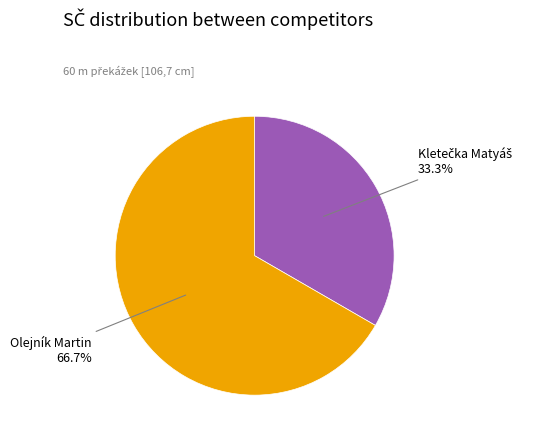

What percentage is NOT represented by Olejník Martin?

33.3%